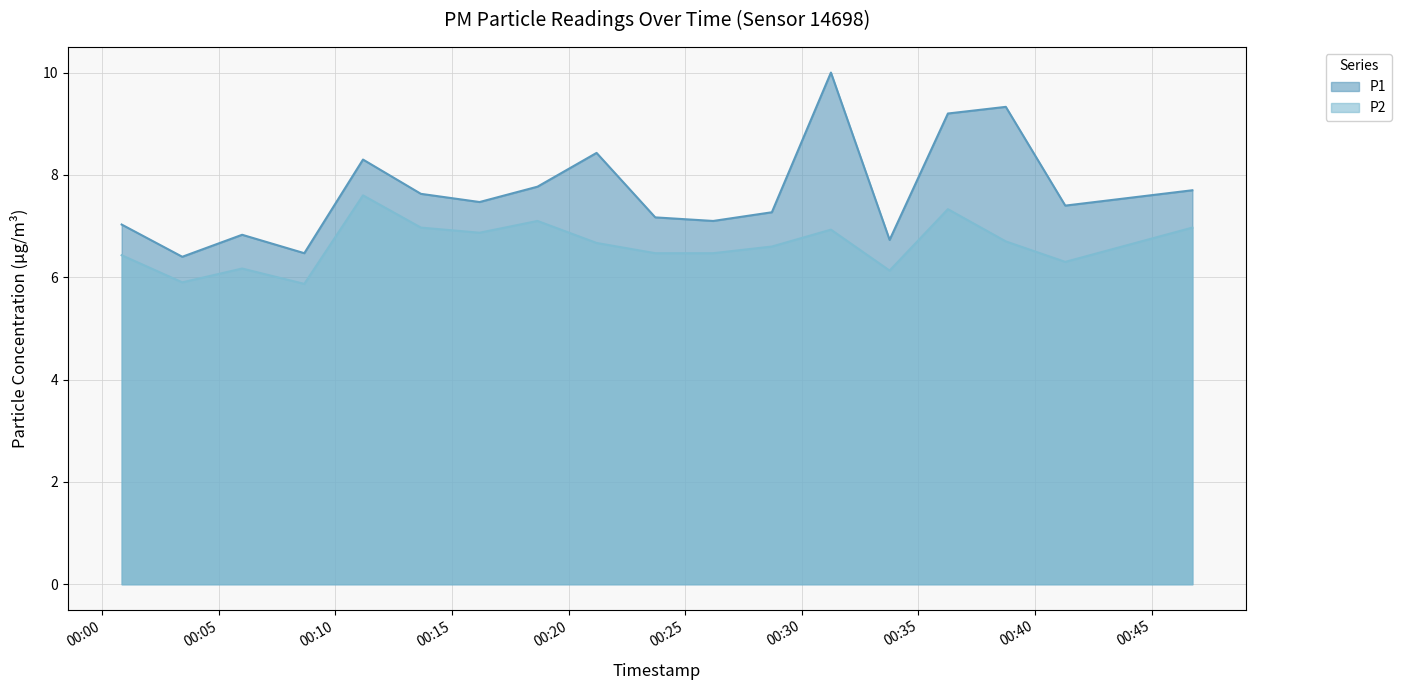

Rank the series by their maximum value, from highest to lowest.

P1, P2